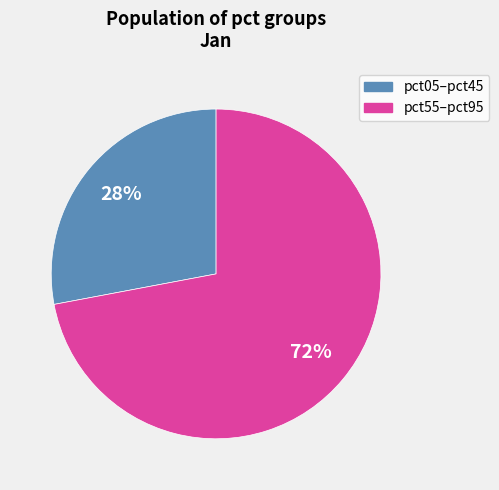

Is there a majority slice in this chart?

Yes